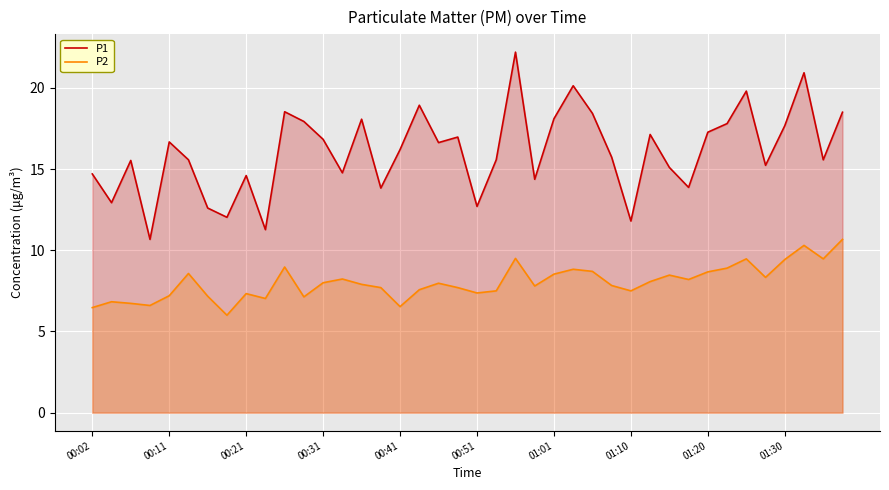

What is the difference between the second highest and minimum values in the P1 series?

10.3